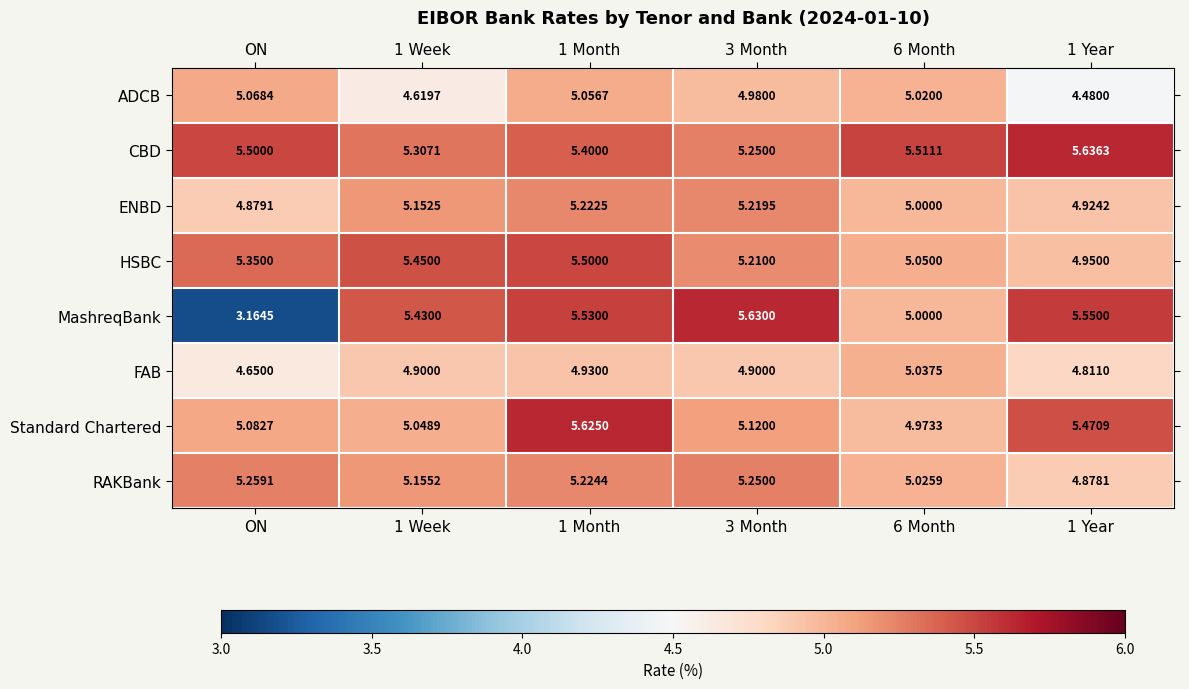

At which label does MashreqBank reach its minimum?

ON